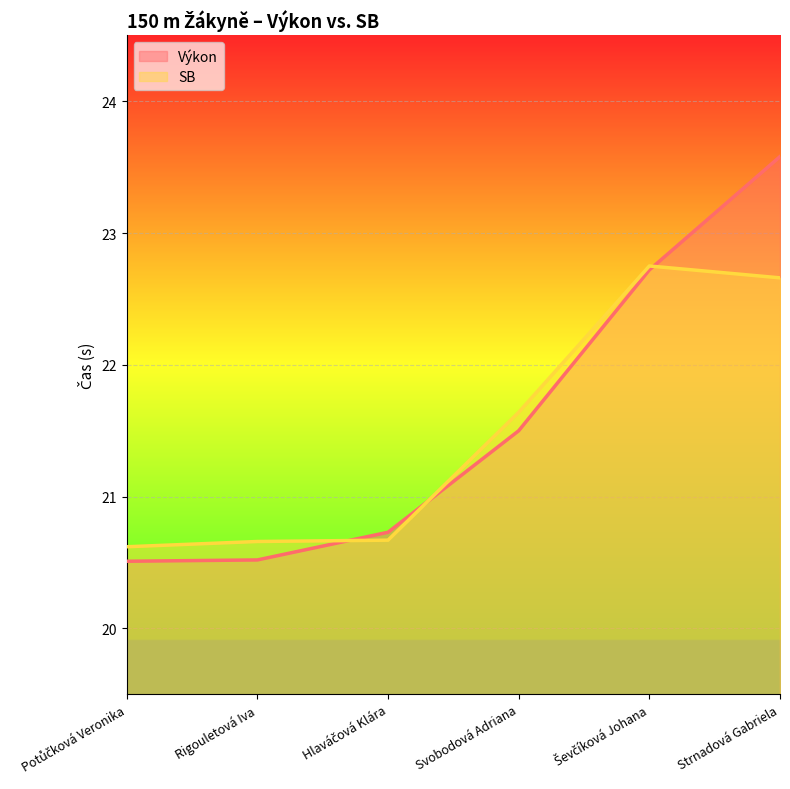

Reading left to right, what are all the values shown in this chart?

Výkon: 20.5	20.5	20.7	21.5	22.7	23.6
SB: 20.6	20.7	20.7	21.6	22.8	22.7